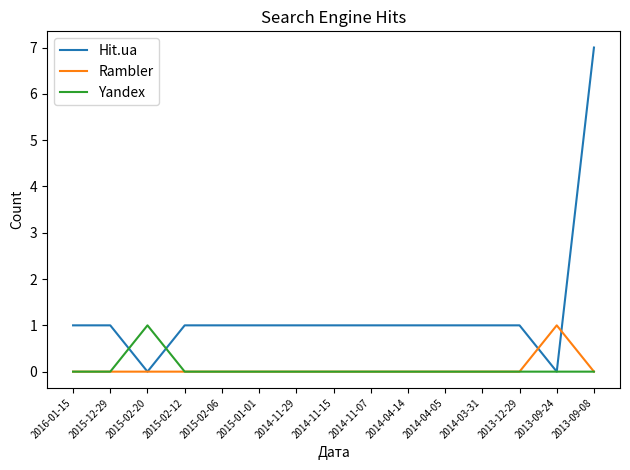

Is the value of Yandex at 2013-12-29 greater than the value of Rambler at 2013-09-24?

No